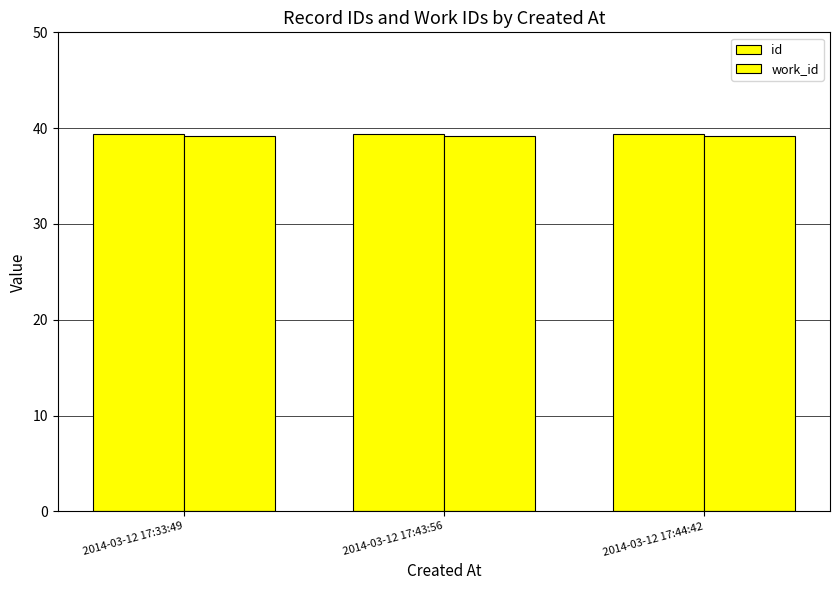

Rank the series by their average value, from highest to lowest.

id, work_id